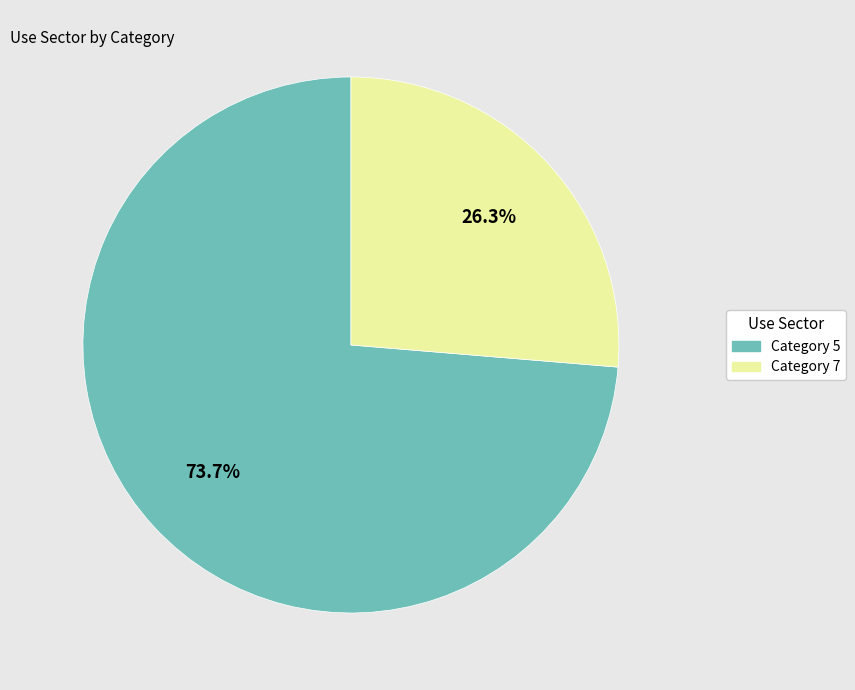

To the nearest percent, what is the average slice percentage?

50%